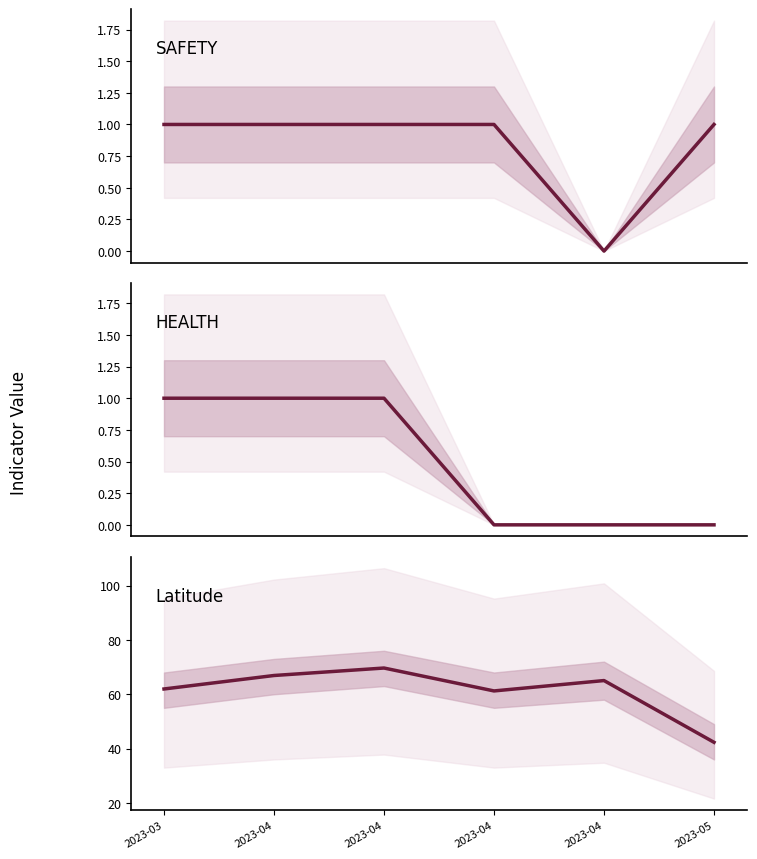

How many data points in SAFETY are less than 1?

1